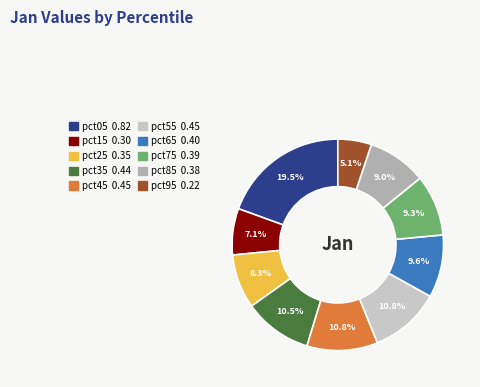

Combined, do pct95 and pct45 account for over 50%?

No